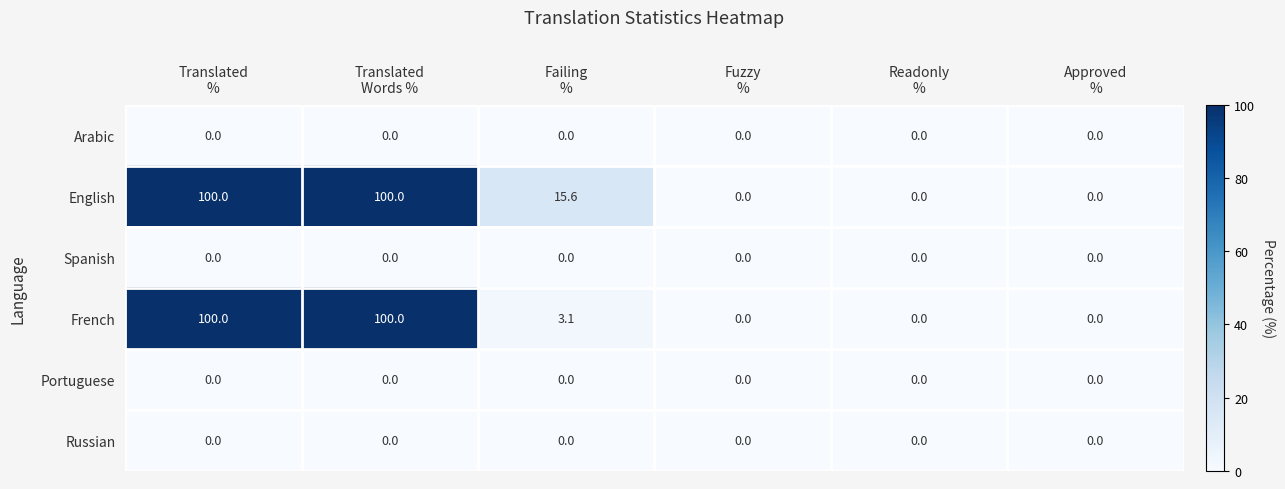

What is the maximum value shown in the chart?

100.0